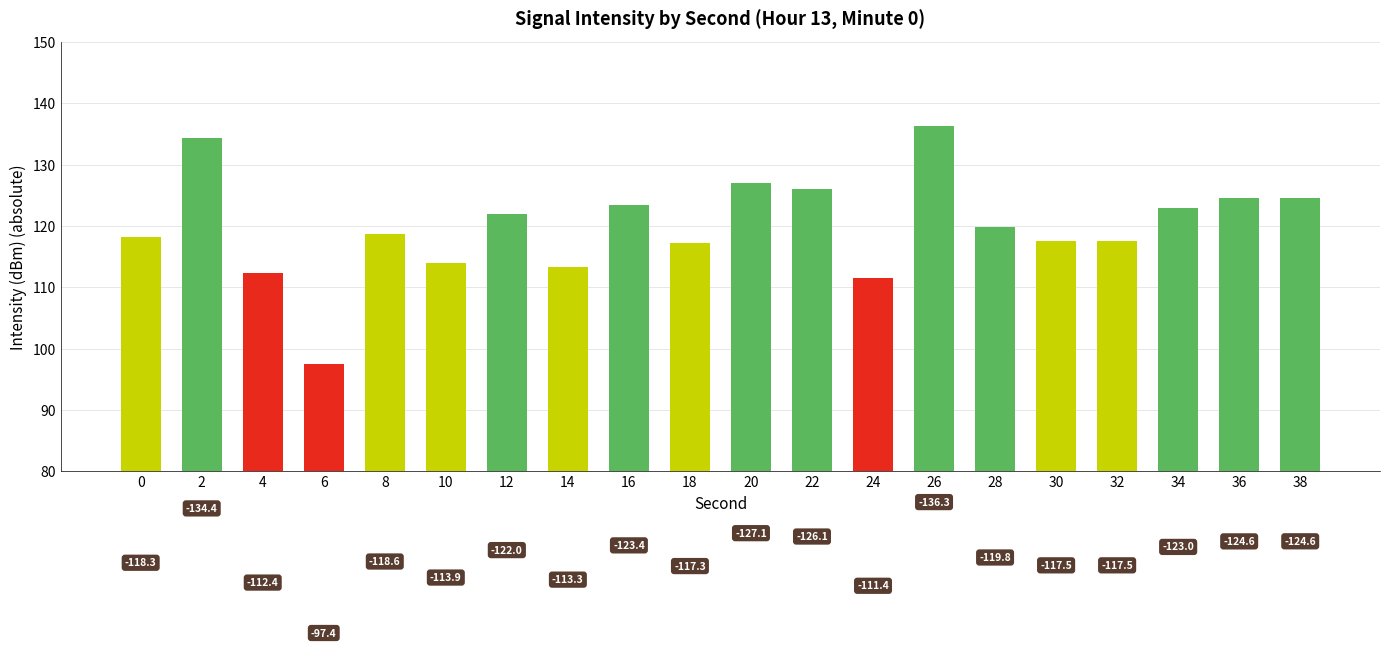

What is the change in value from 22 to 38?

-1.4